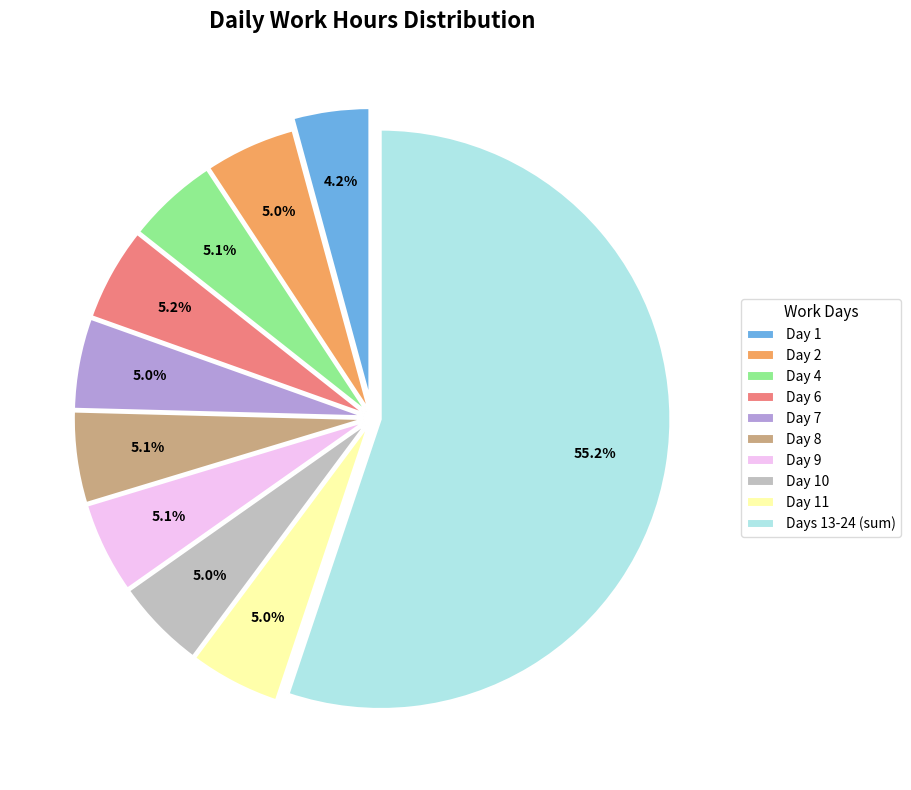

Count the number of slices in the pie.

10